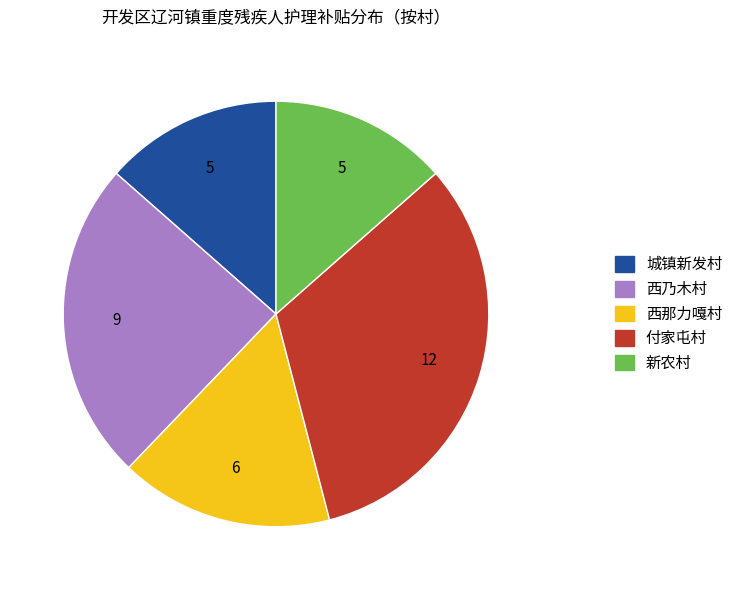

Is there any slice that represents more than half of the pie?

No